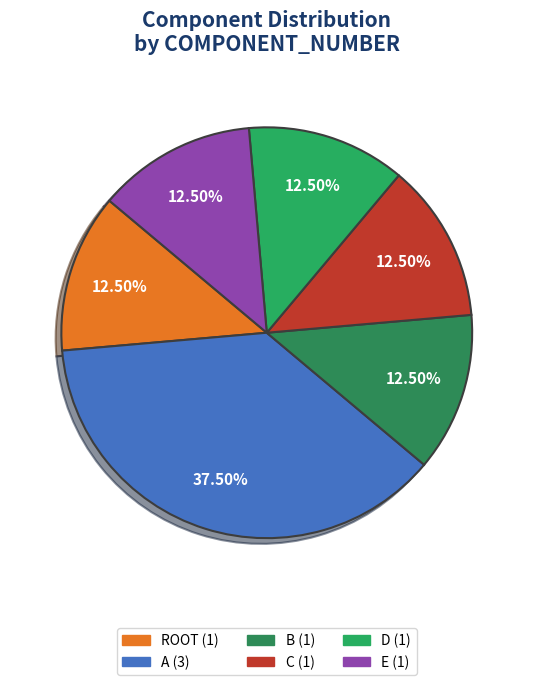

Count the number of slices in the pie.

6